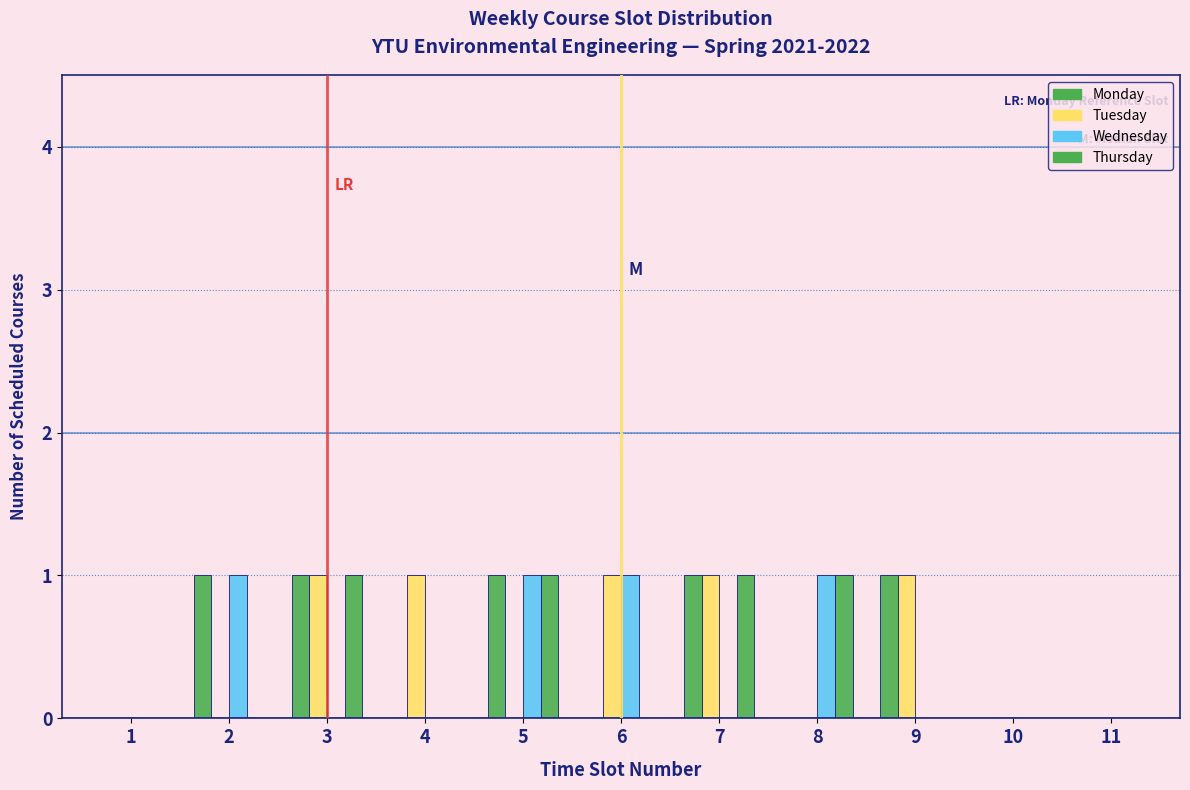

How many groups of bars are there?

11